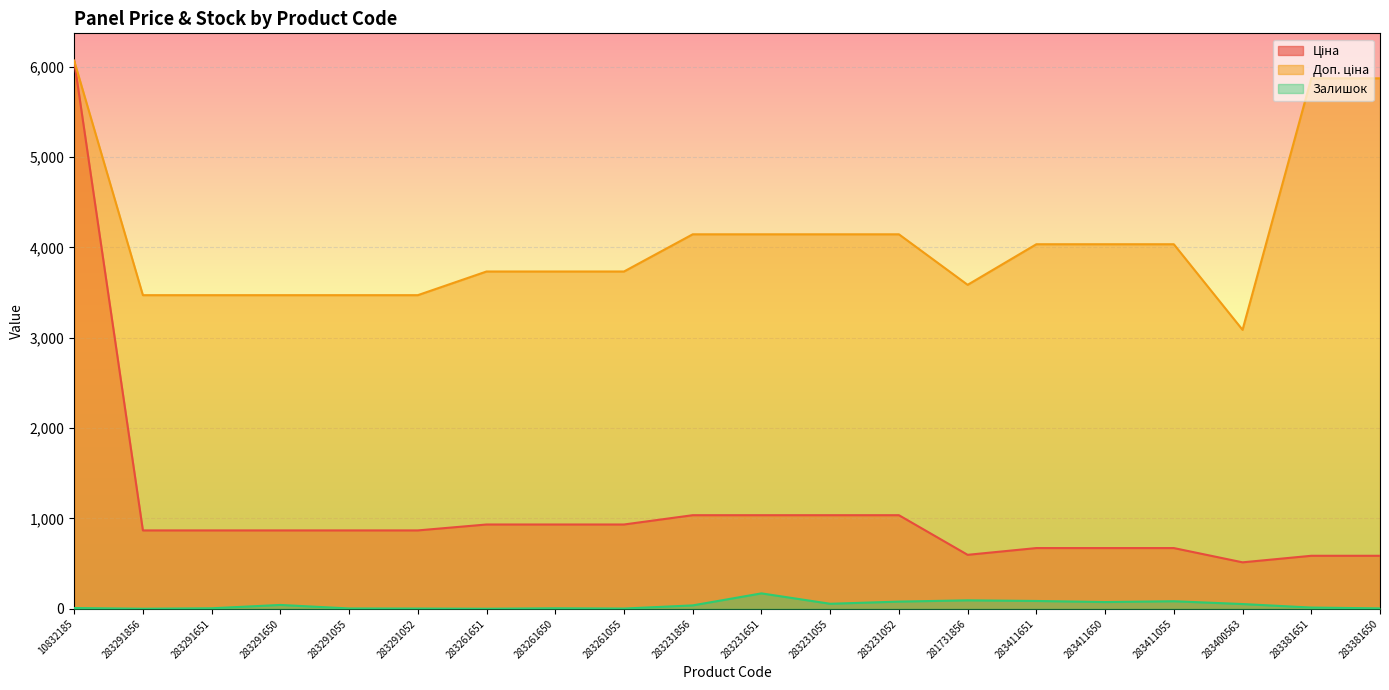

What is the label of the 2nd point from the right?

283381651